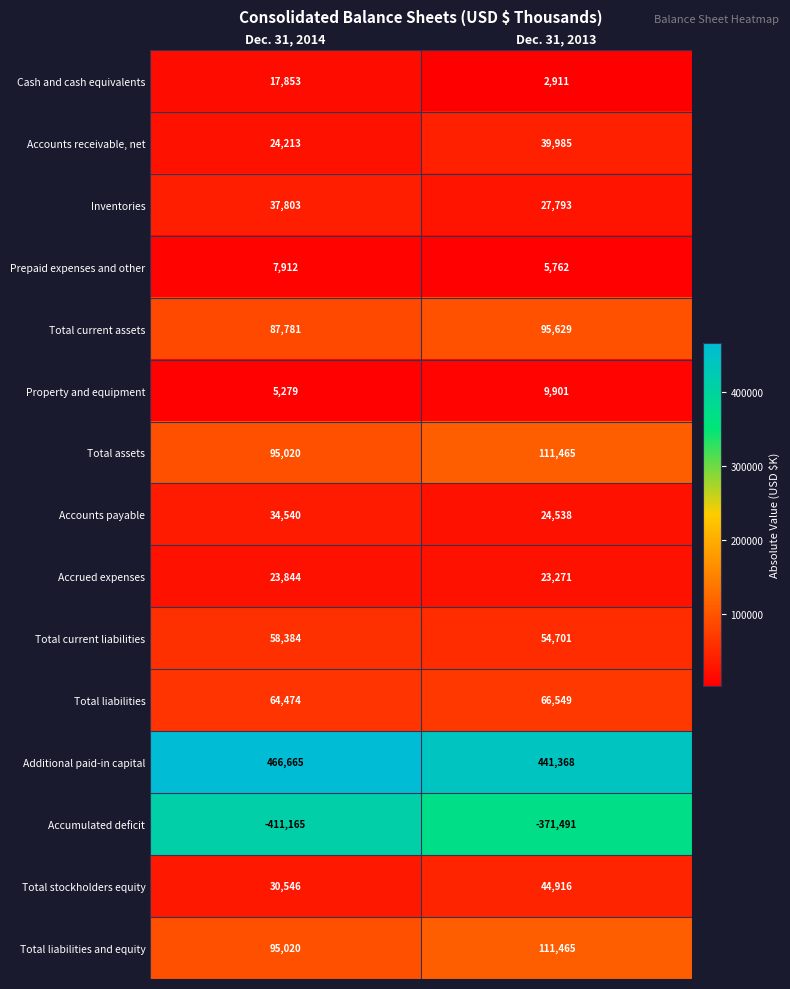

What is the total value across all series at Dec. 31, 2014?

638169